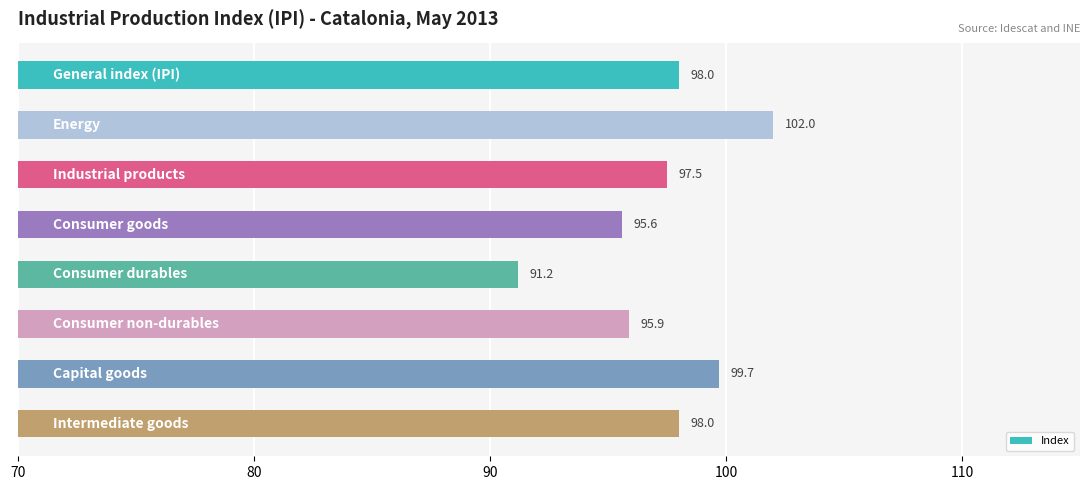

What is the minimum value shown in the chart?

91.2